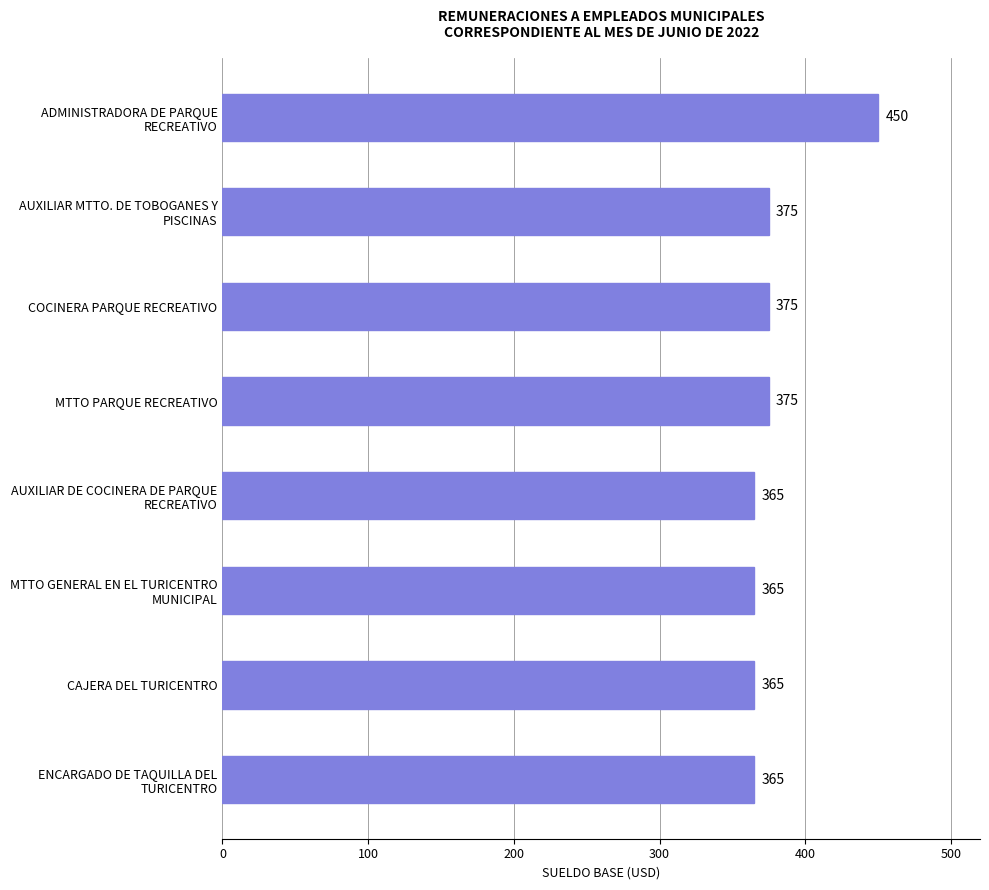

What is the minimum value shown in the chart?

365